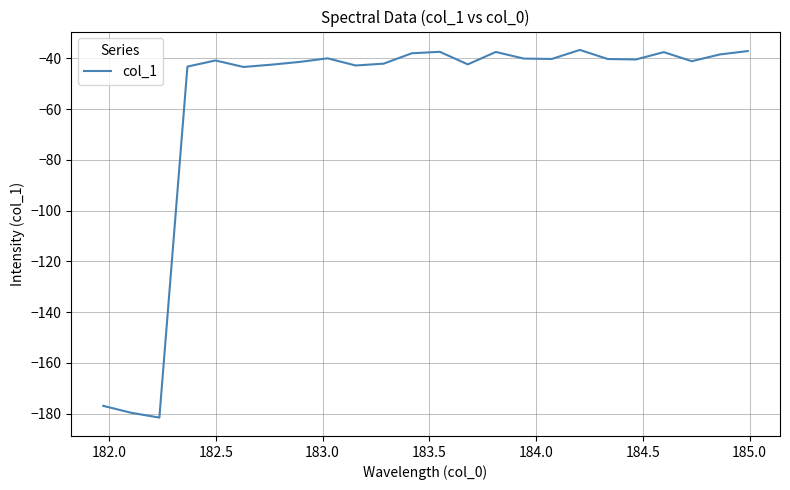

Count the number of data series in this chart.

1